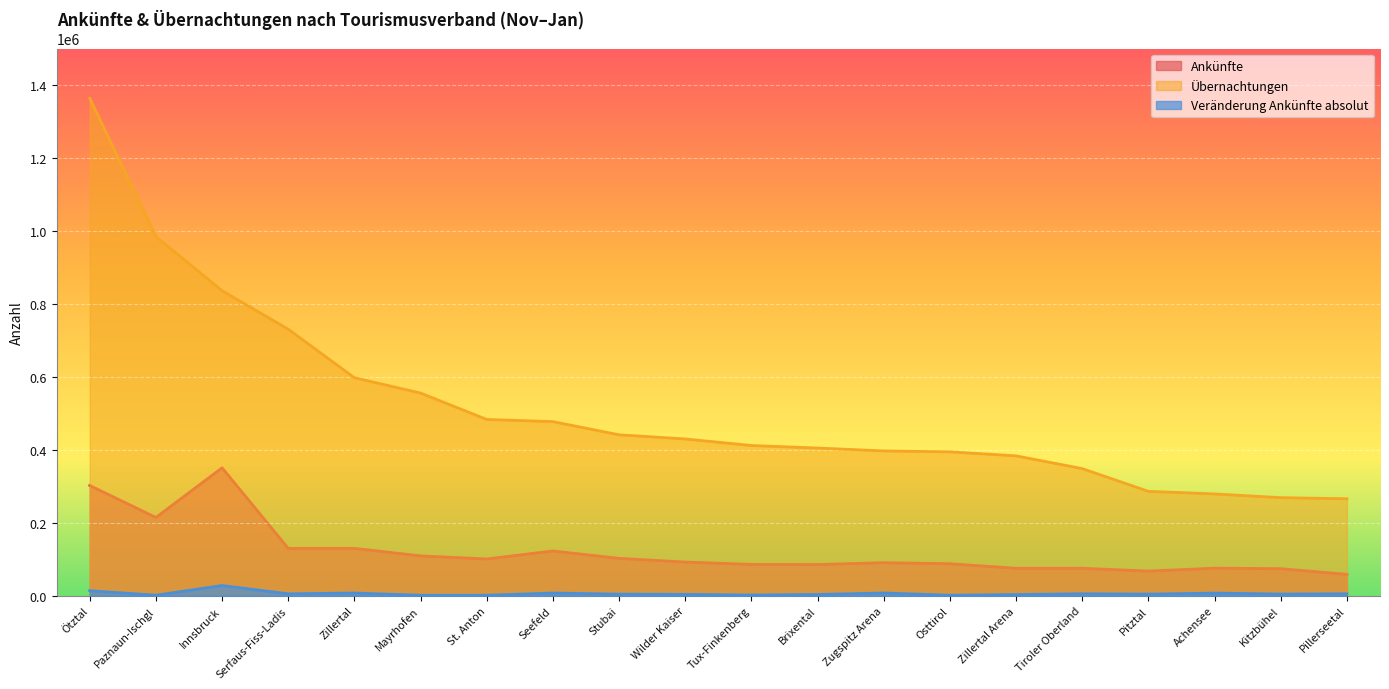

What is the label of the 7th point from the left?

St. Anton